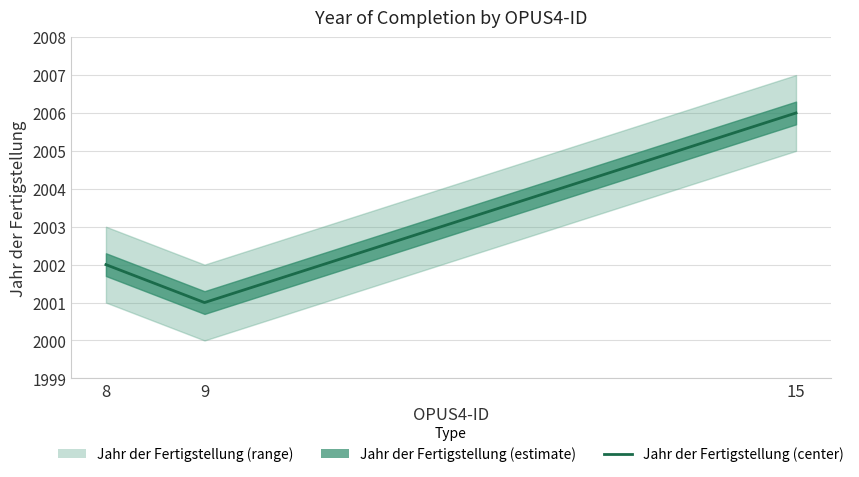

What is the ratio of the value at 15 to the value at 9?

1.0